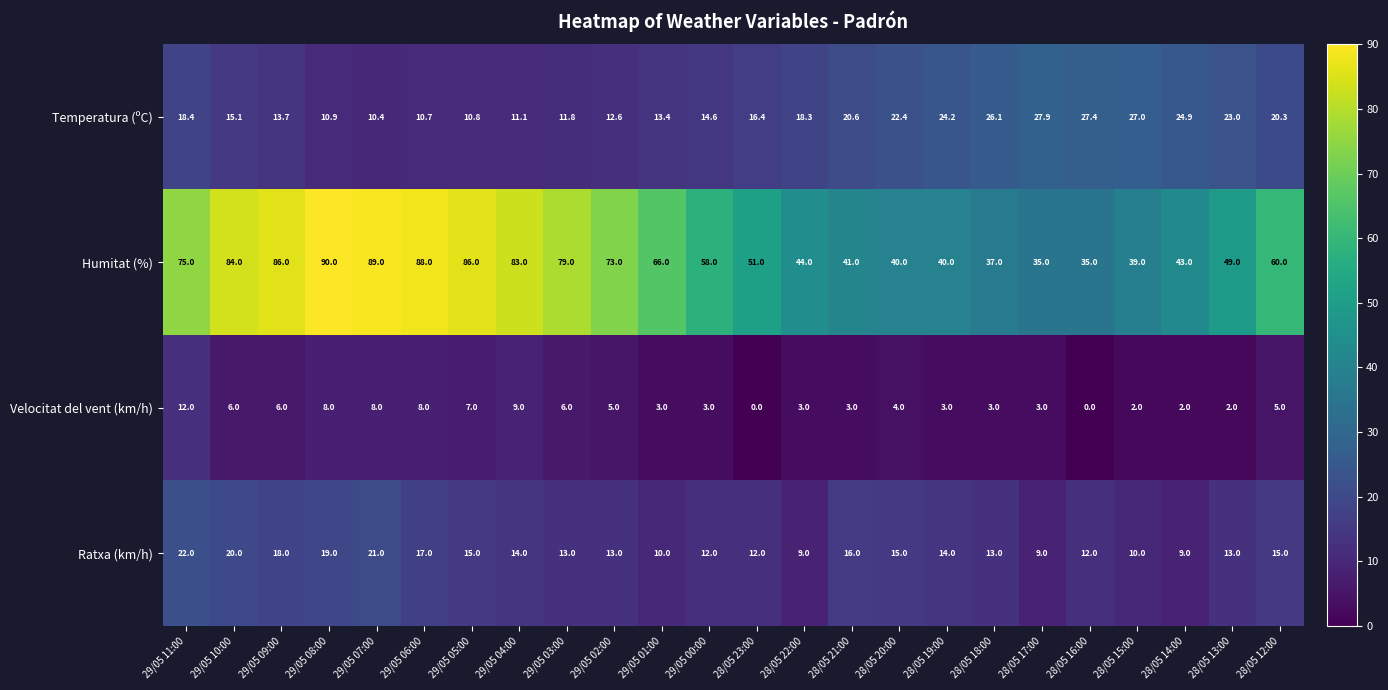

What is the difference between the second highest and minimum values in the Humitat (%) series?

54.0